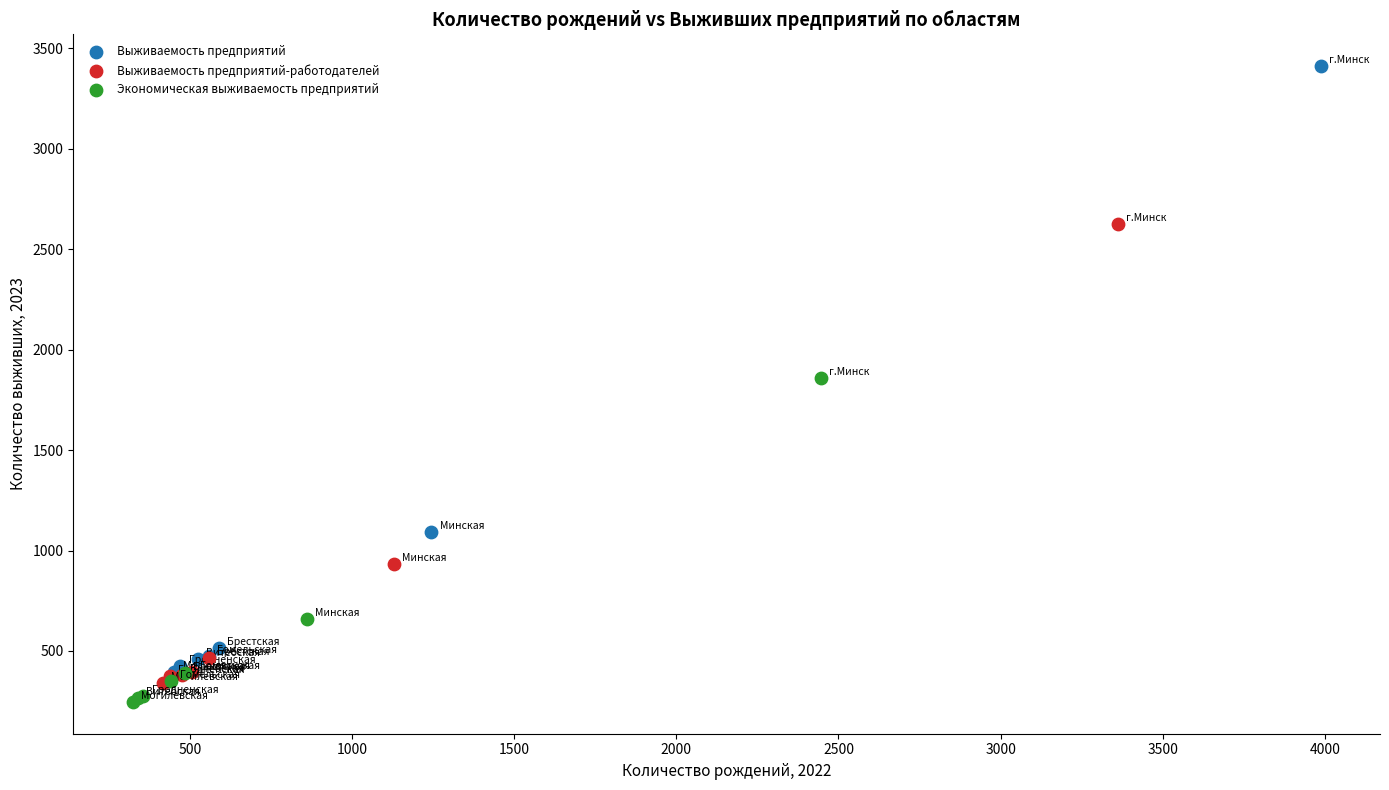

What are all the series names shown in the legend?

Выживаемость предприятий, Выживаемость предприятий-работодателей, Экономическая выживаемость предприятий